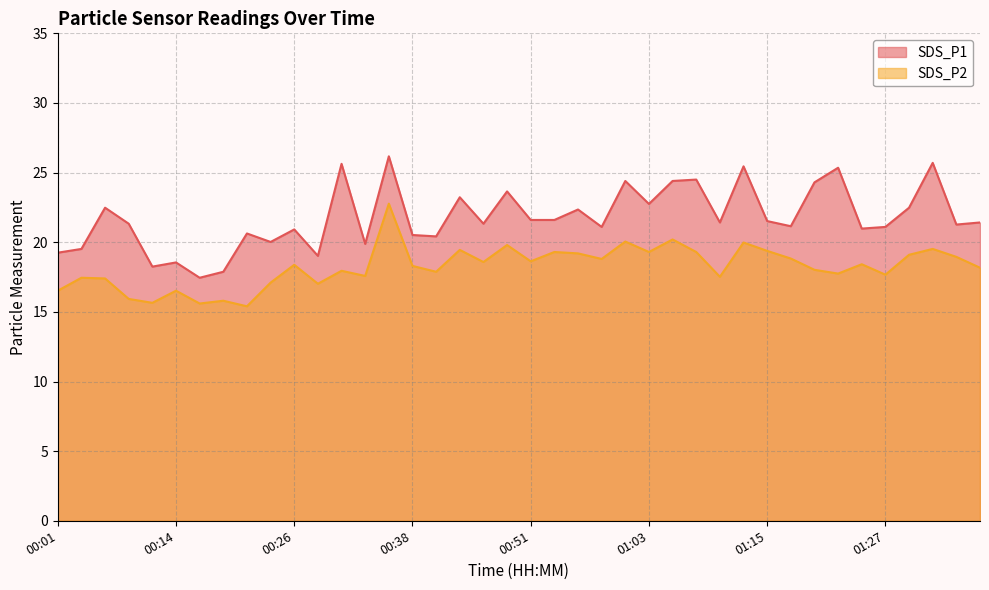

What is the minimum value for SDS_P2?

15.4